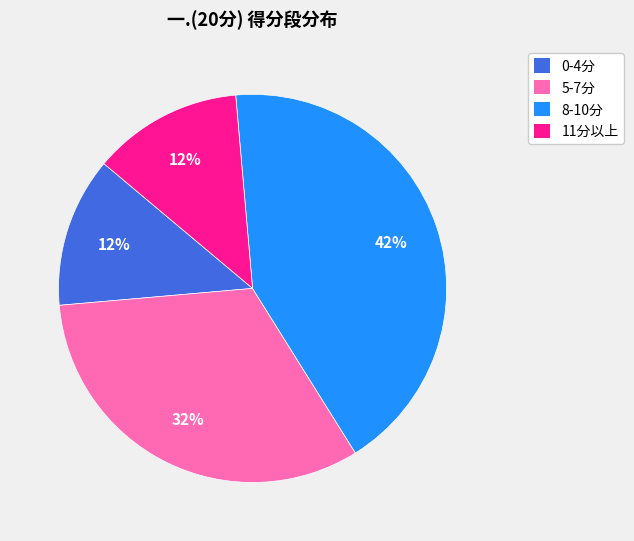

Which category has the biggest portion of the pie?

8-10分